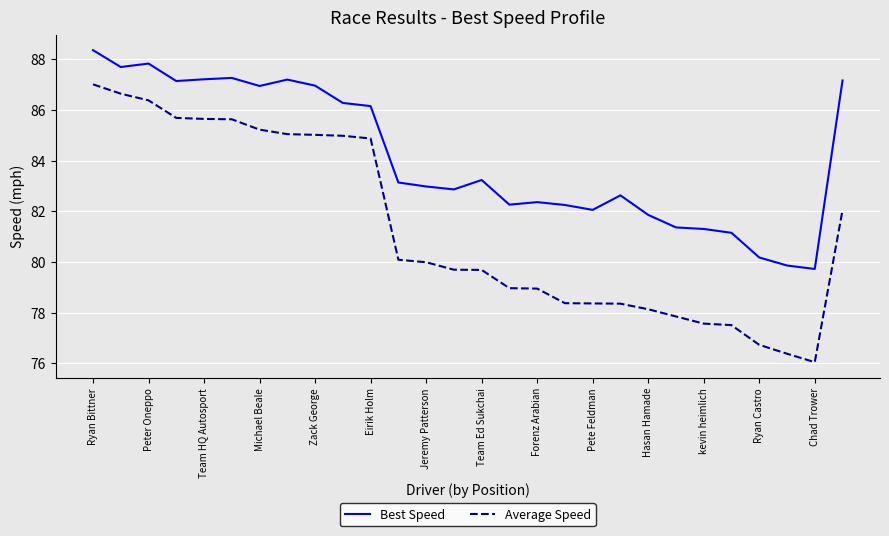

True or false: Best Speed and Average Speed intersect in this chart.

False